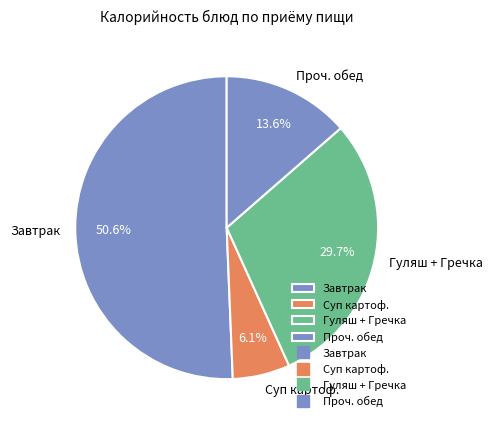

Between Проч. обед and Гуляш + Гречка, which is larger?

Гуляш + Гречка